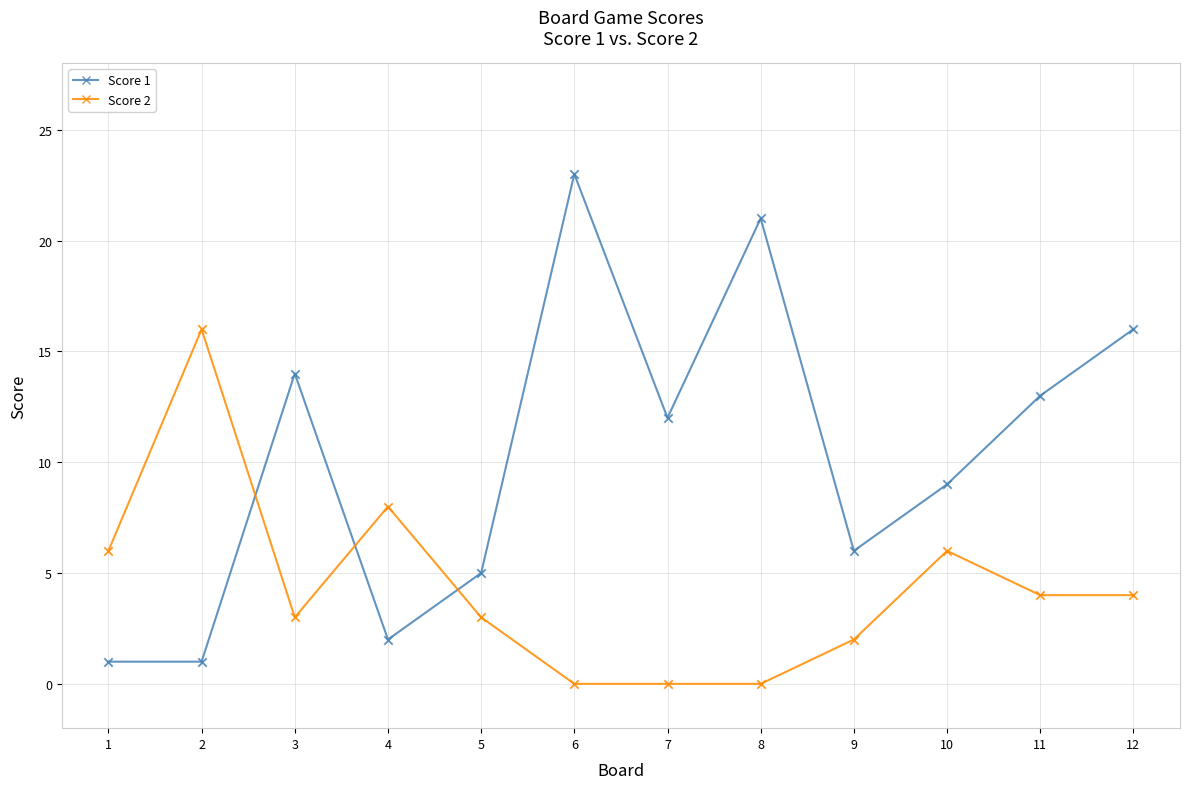

Which series has the largest total across all categories?

Score 1